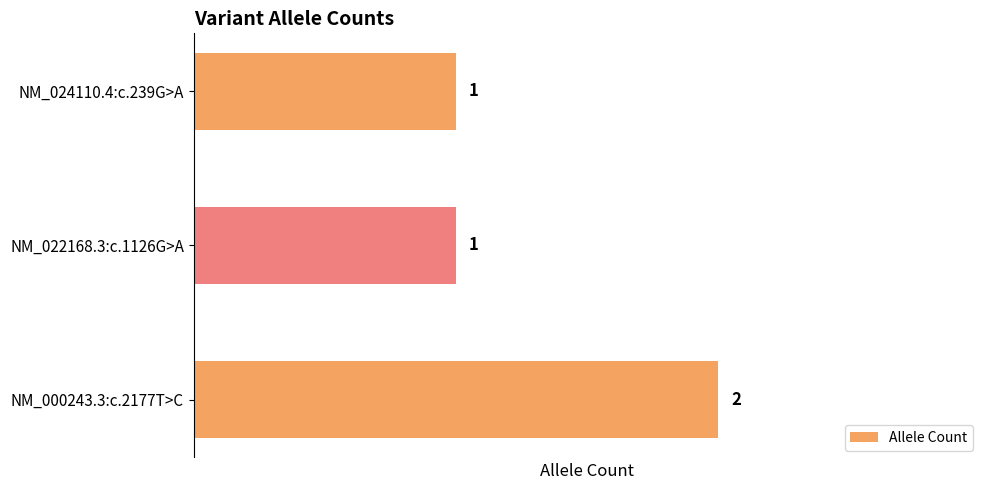

What is the maximum value shown in the chart?

2